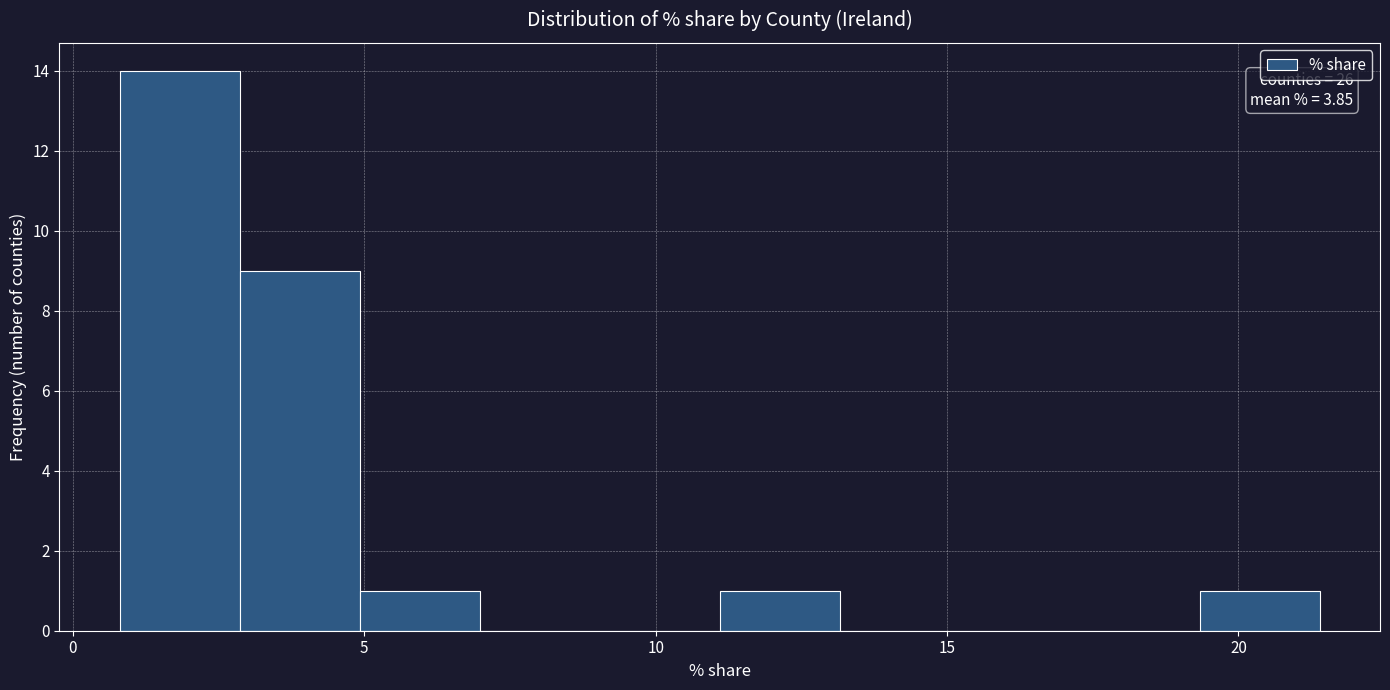

Which range on the x-axis has the tallest bar?

1.0 to 3.0